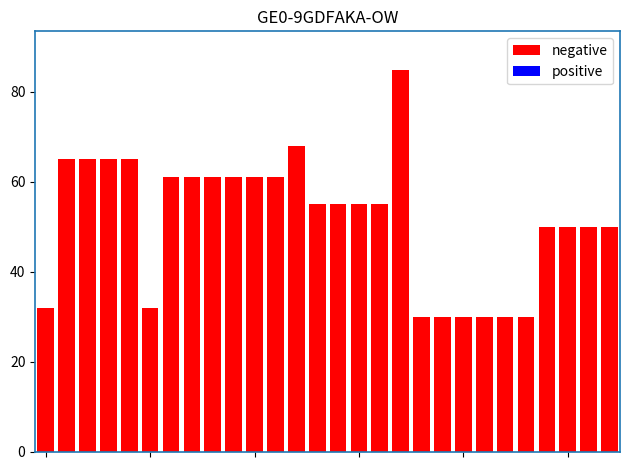

What is the greatest value displayed?

85